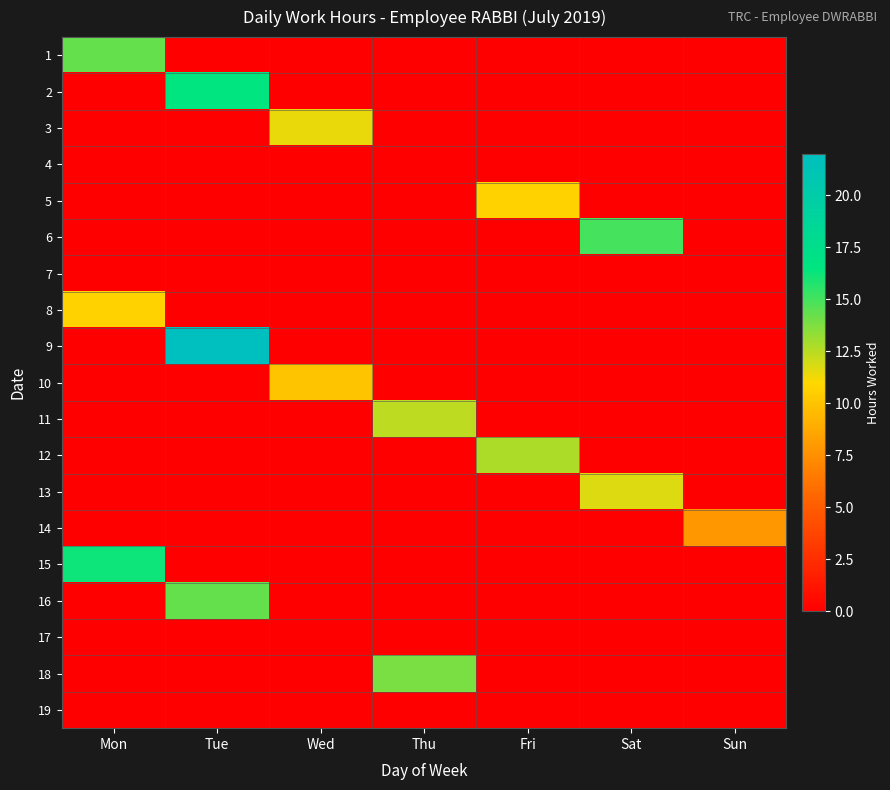

What is the total value across all series at Thu?

26.3